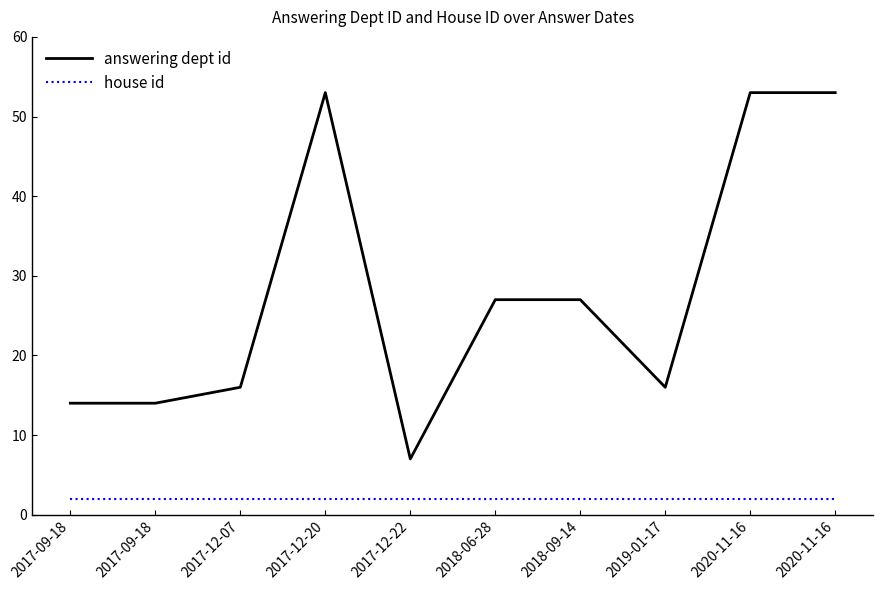

What is the difference between the second highest and second lowest values in the answering dept id series?

39